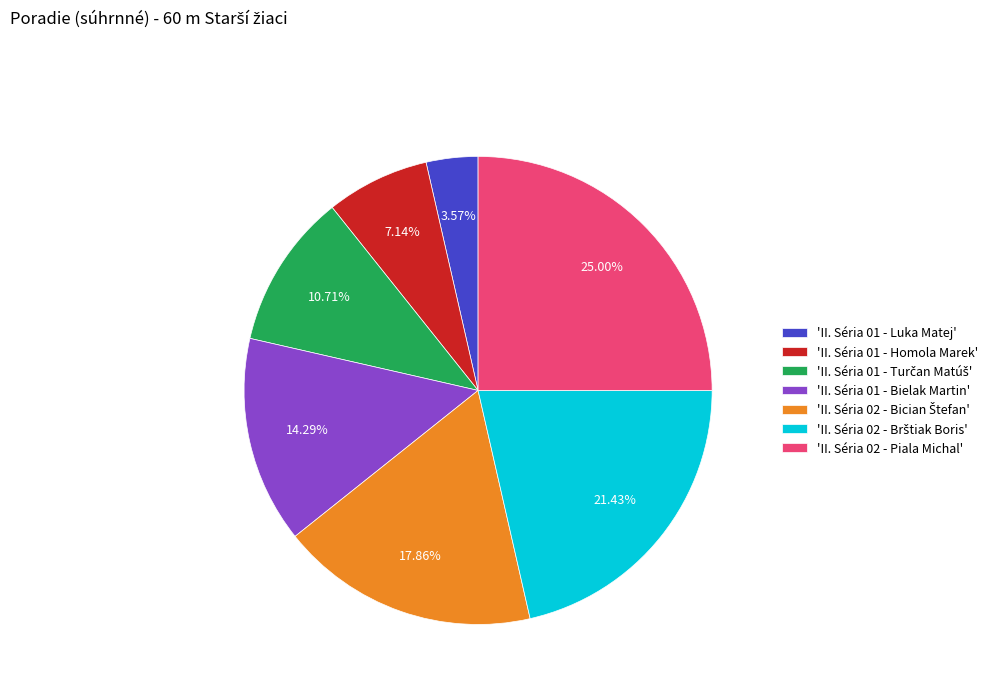

What is the smallest slice in the pie chart?

'II. Séria 01 - Luka Matej'